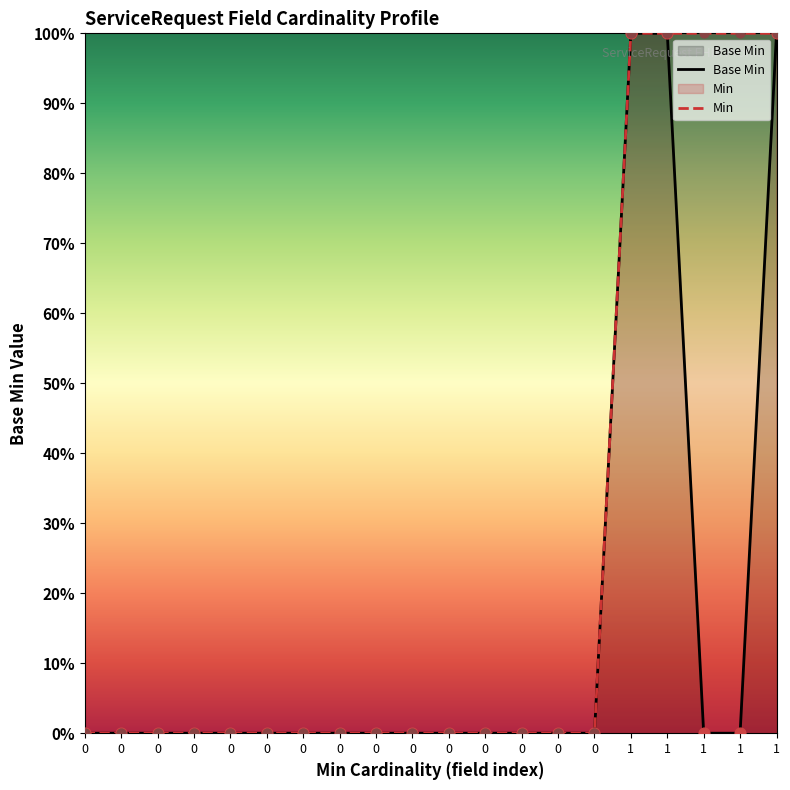

At which category is the sum across all series the highest?

1